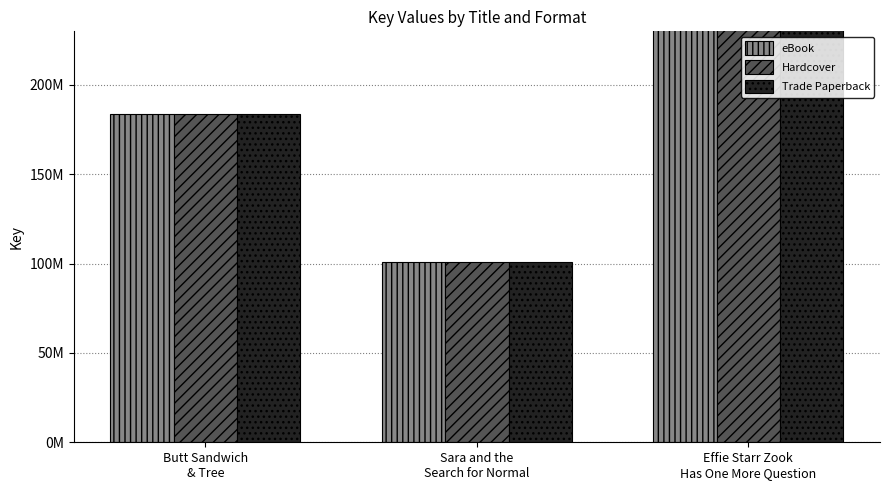

Rank the categories by Hardcover value from lowest to highest.

Sara and the
Search for Normal, Butt Sandwich
& Tree, Effie Starr Zook
Has One More Question